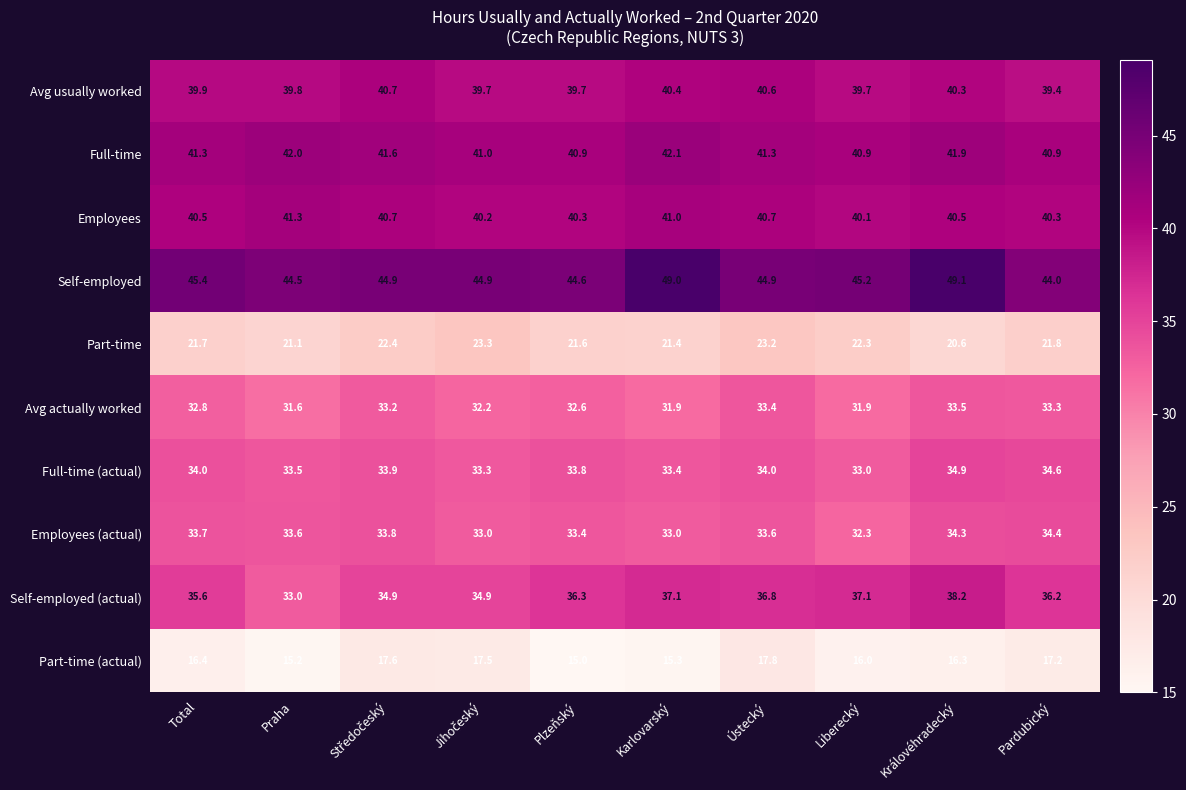

What is the spread (max minus min) of values at Liberecký?

29.2